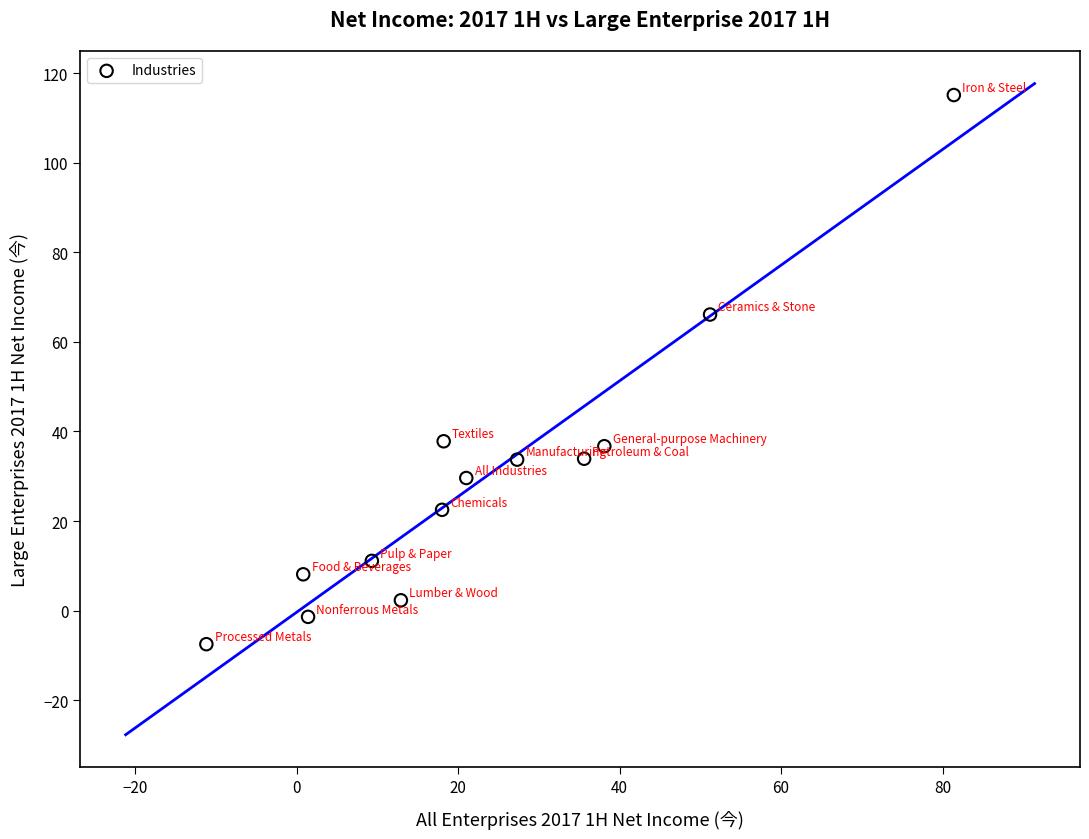

What is the range of Y values (max minus min)?

122.6